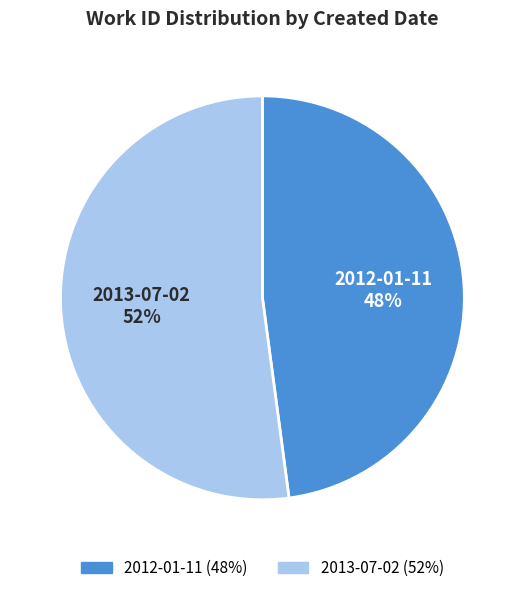

Is the sum of 2012-01-11 and 2013-07-02 greater than half?

Yes